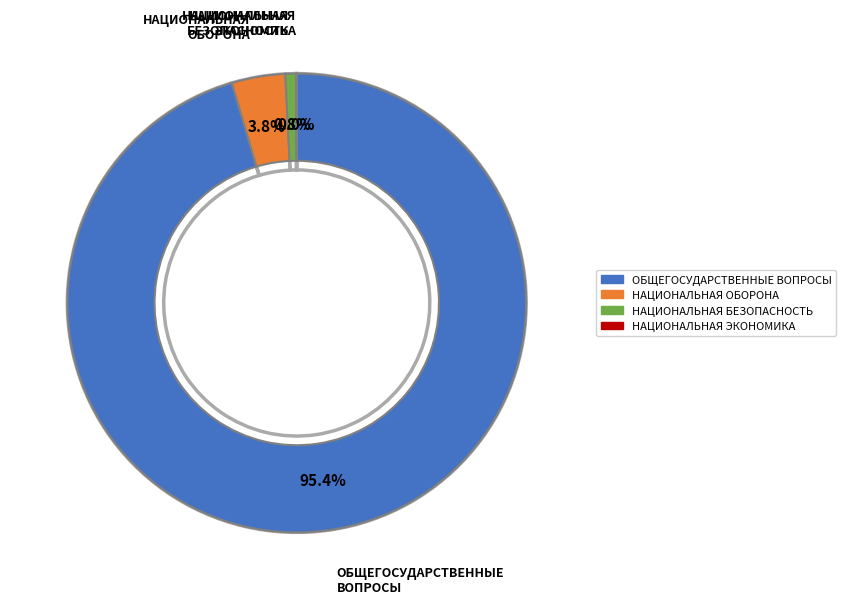

The НАЦИОНАЛЬНАЯ ОБОРОНА slice represents 4% of the pie. True or false?

True